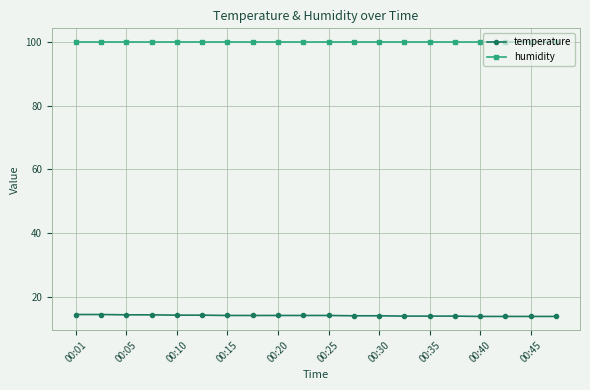

Which series has the largest total across all categories?

humidity